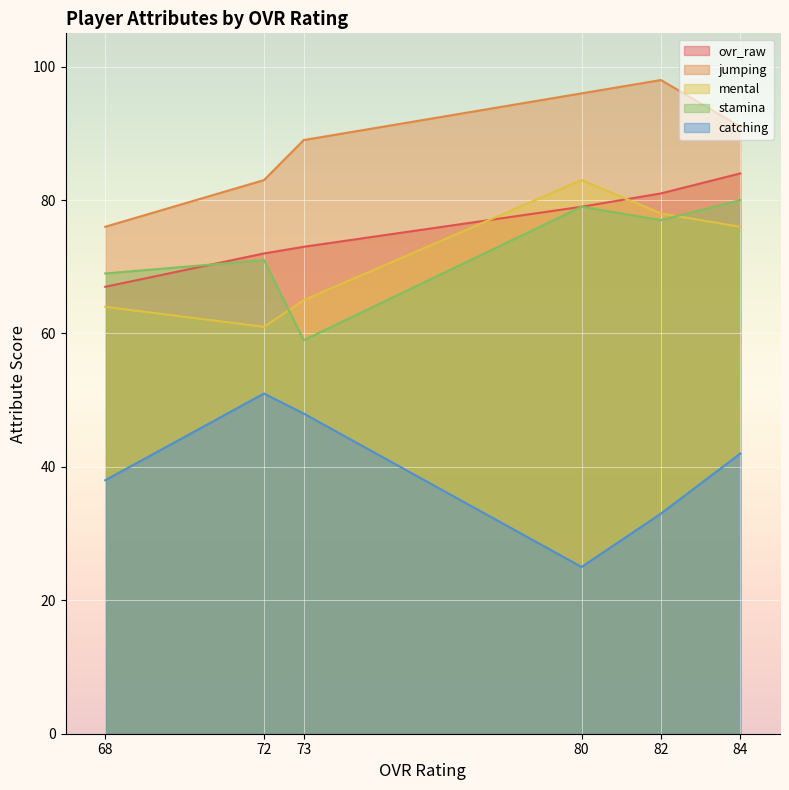

How many series are shown in this chart?

5